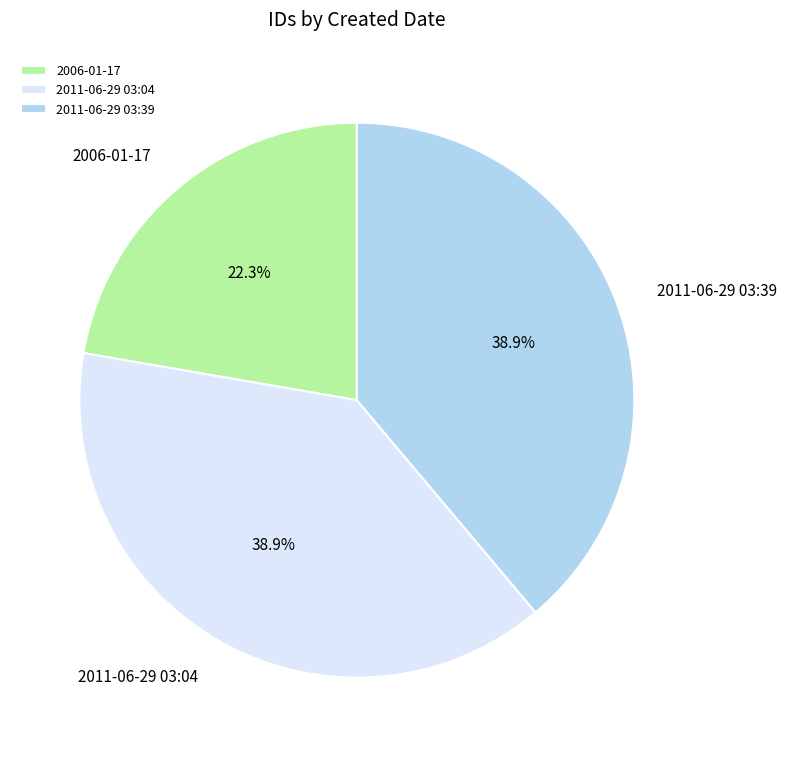

Which has a higher value, 2006-01-17 or 2011-06-29 03:39?

2011-06-29 03:39